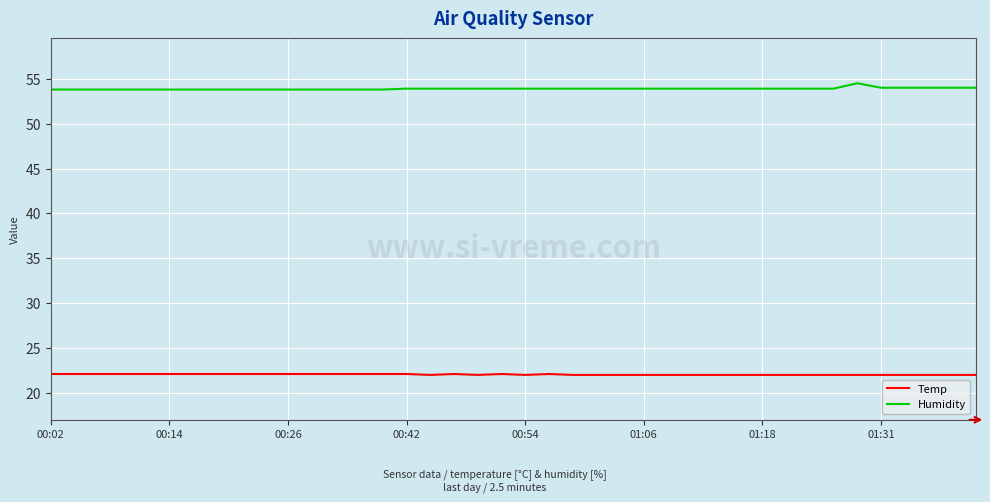

At how many categories does at least one series exceed 46?

40